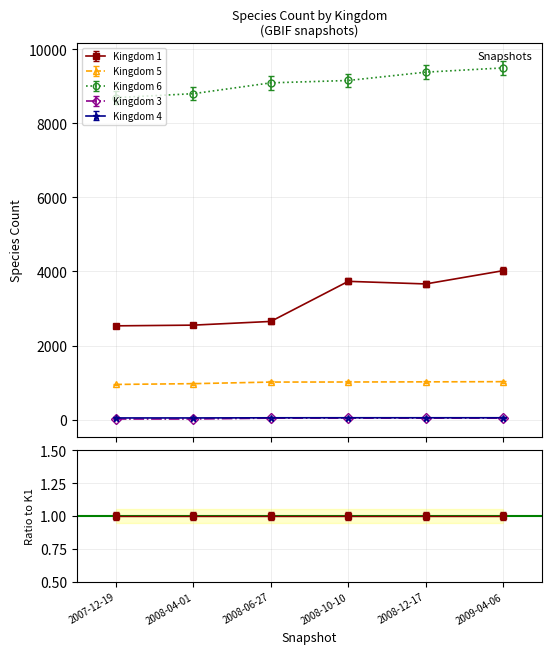

True or false: Kingdom 5 and Kingdom 3 cross at least once.

False